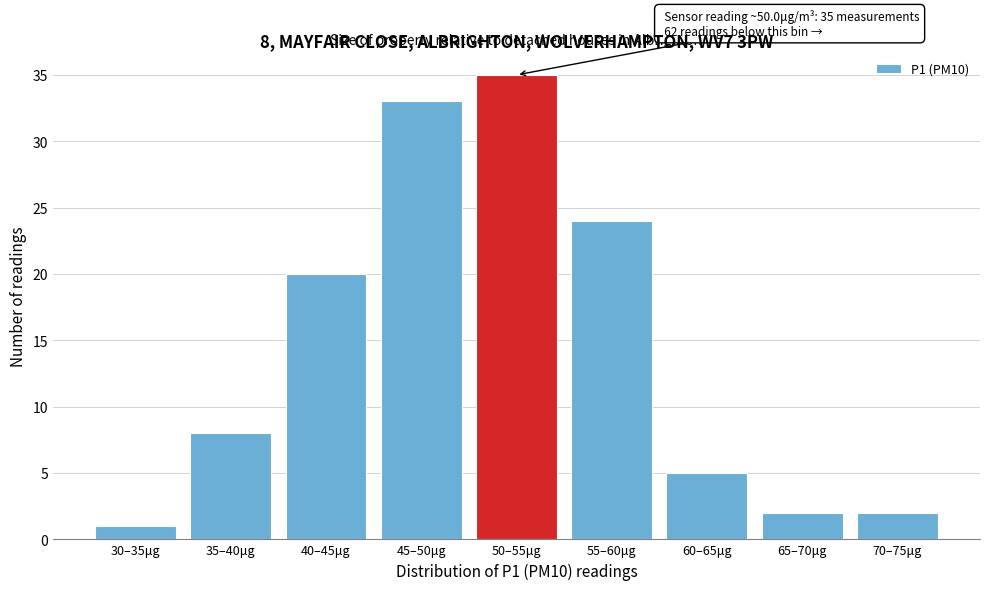

Reading right to left, transcribe all the data shown in this chart.

2	2	5	24	35	33	20	8	1